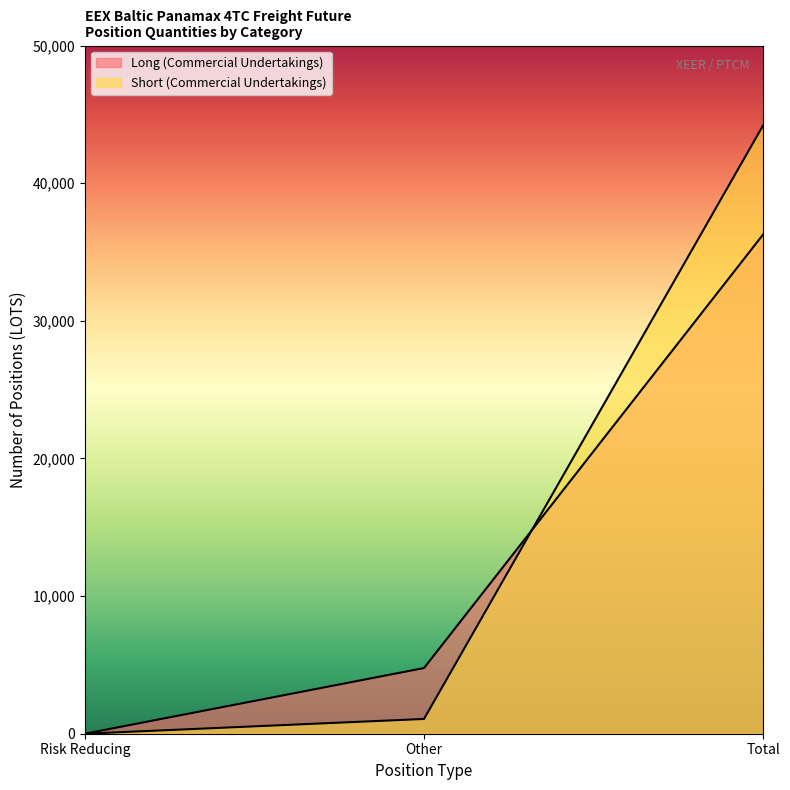

At which label does Short (Commercial Undertakings) reach its minimum?

Risk Reducing